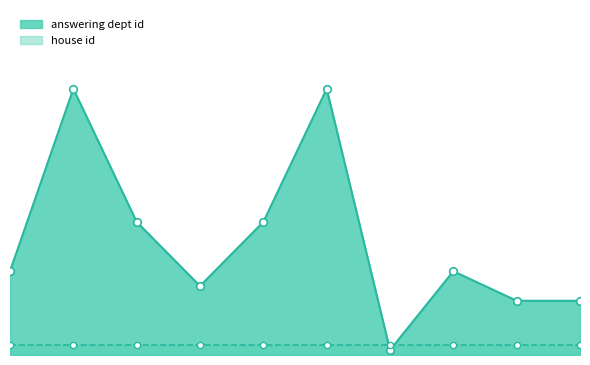

What is the change in value from 2014-11-17 to 2014-11-04?

+10